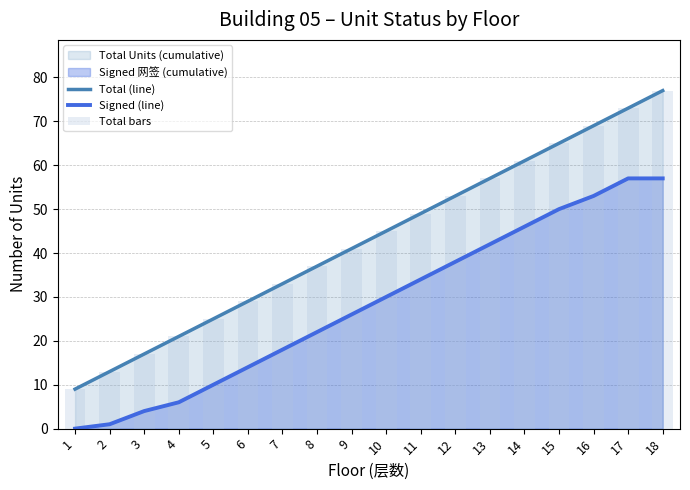

What is the value of the Signed (line) bar at the 5th from the left?

10